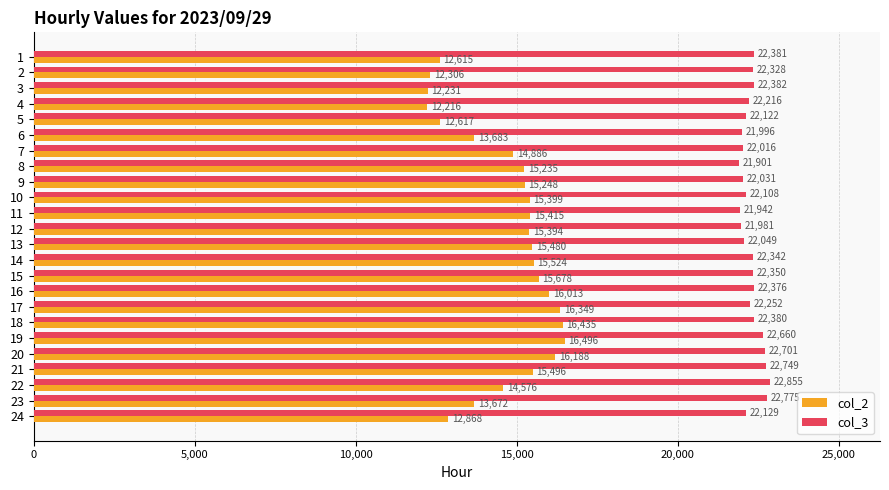

List the series in order of their peak value, highest first.

col_3, col_2